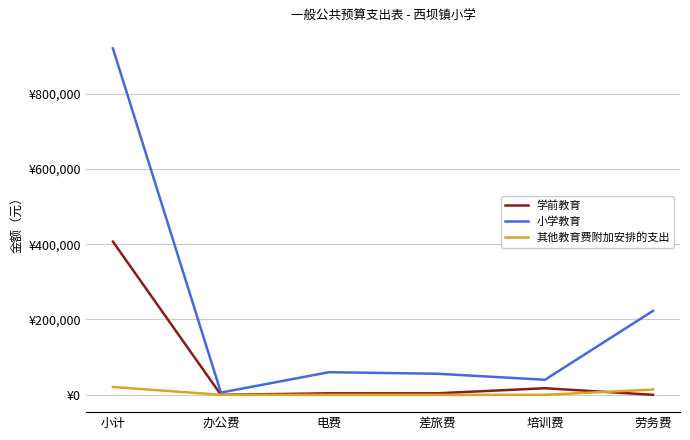

What are all the series names shown in the legend?

学前教育, 小学教育, 其他教育费附加安排的支出